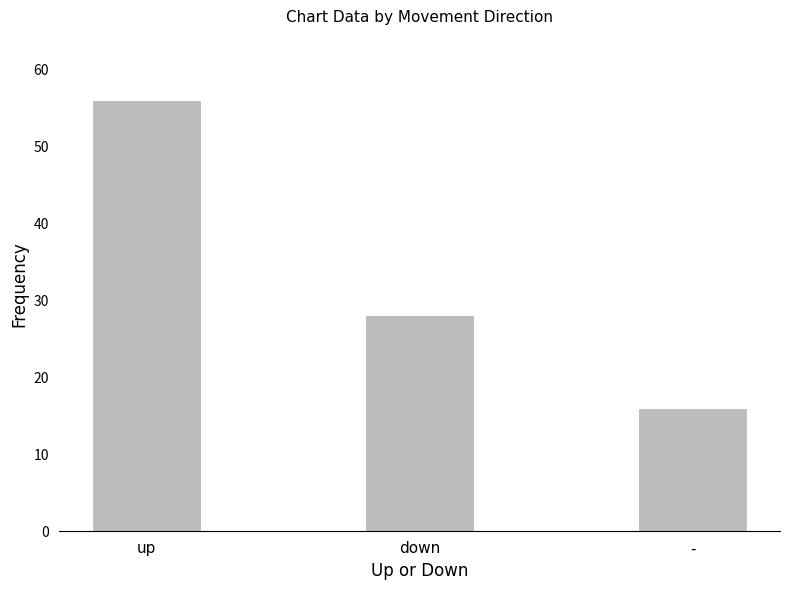

Are the bars grouped side by side (vs. stacked)?

No